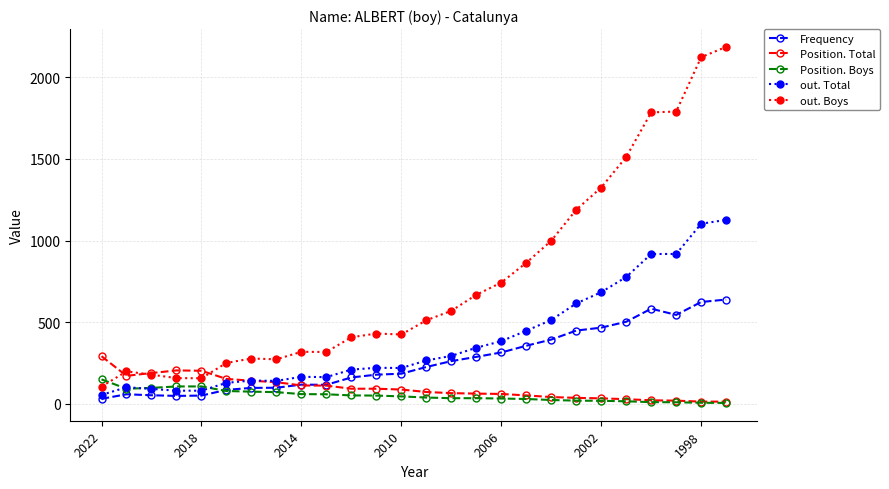

What is the lowest value of the out. Total series?

55